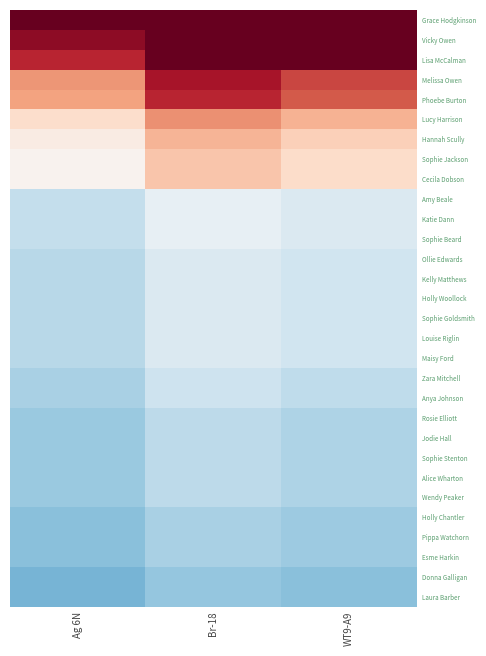

What is the difference between the highest and lowest values at Br-18?

4.2